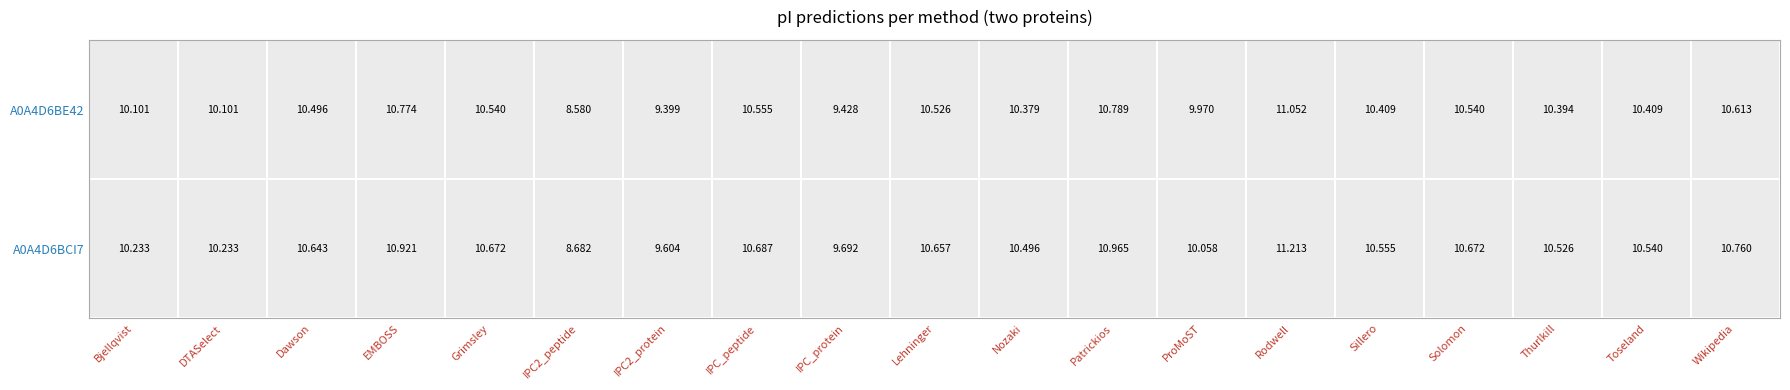

What is the difference between the Bjellqvist values at 1 and 0?

0.1